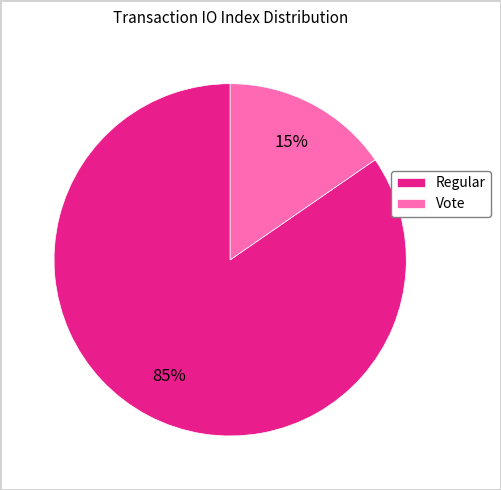

Do Vote and Regular together represent more than half of the pie?

Yes